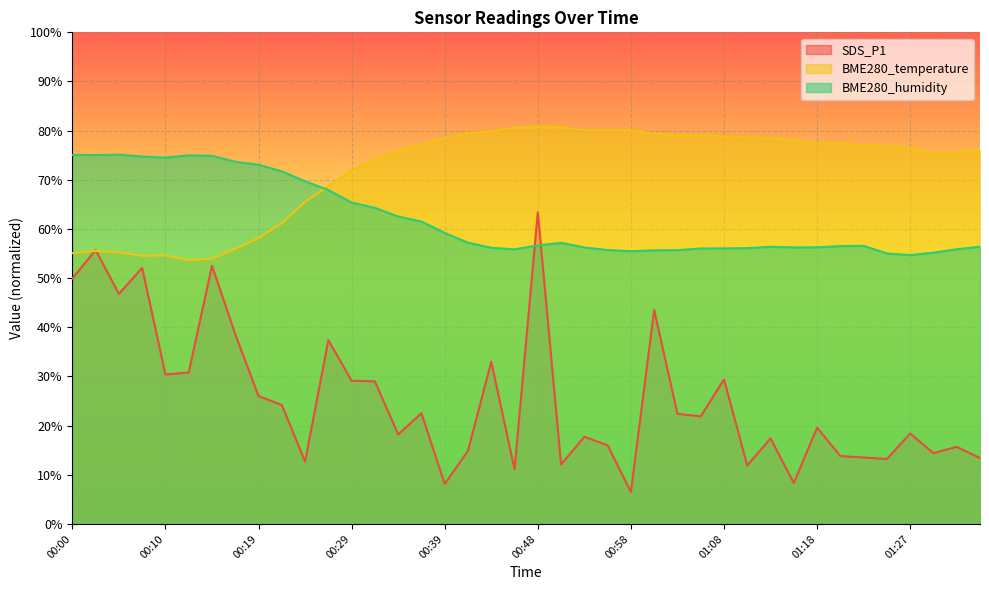

True or false: BME280_temperature has a value of 55.3 at 00:05.

True